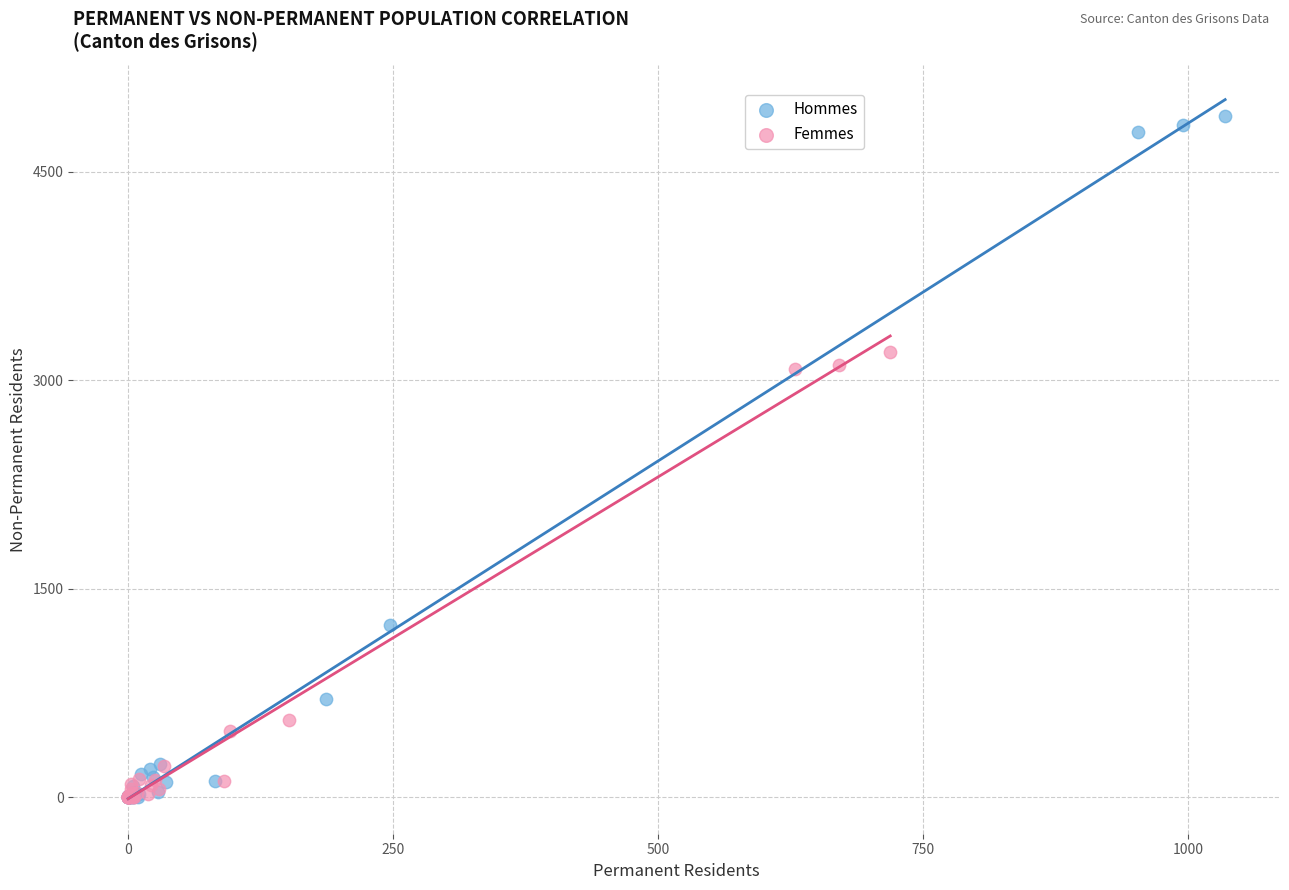

Which series contains the highest Y value?

Hommes